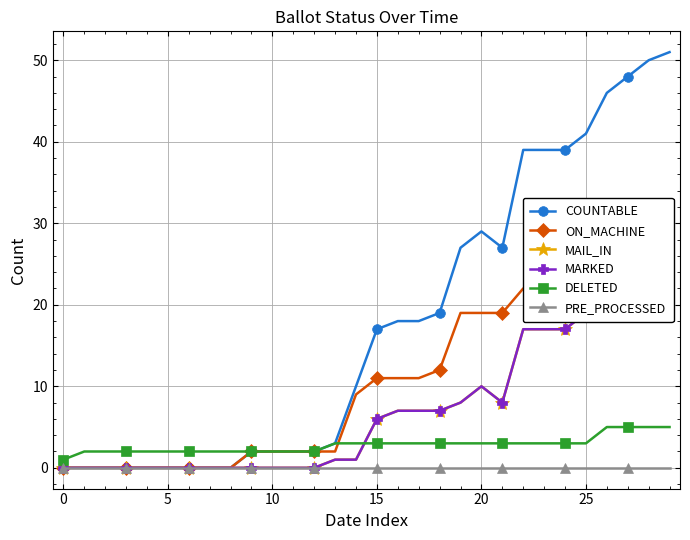

Which series changed the most between 27 and 29?

COUNTABLE